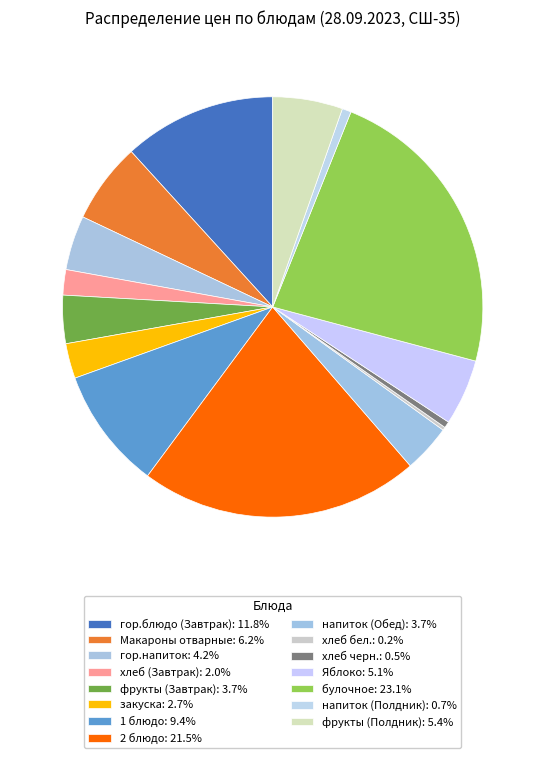

Rank the categories by value from highest to lowest.

булочное, 2 блюдо, гор.блюдо (Завтрак), 1 блюдо, Макароны отварные, фрукты (Полдник), Яблоко, гор.напиток, фрукты (Завтрак), напиток (Обед), закуска, хлеб (Завтрак), напиток (Полдник), хлеб черн., хлеб бел.